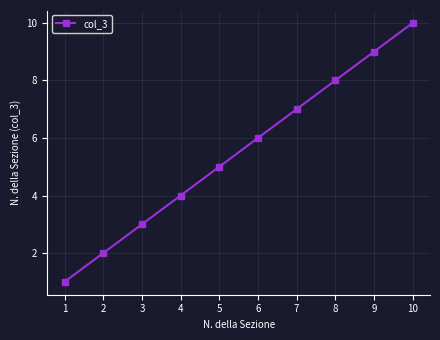

Rank the categories by value from highest to lowest.

10, 9, 8, 7, 6, 5, 4, 3, 2, 1